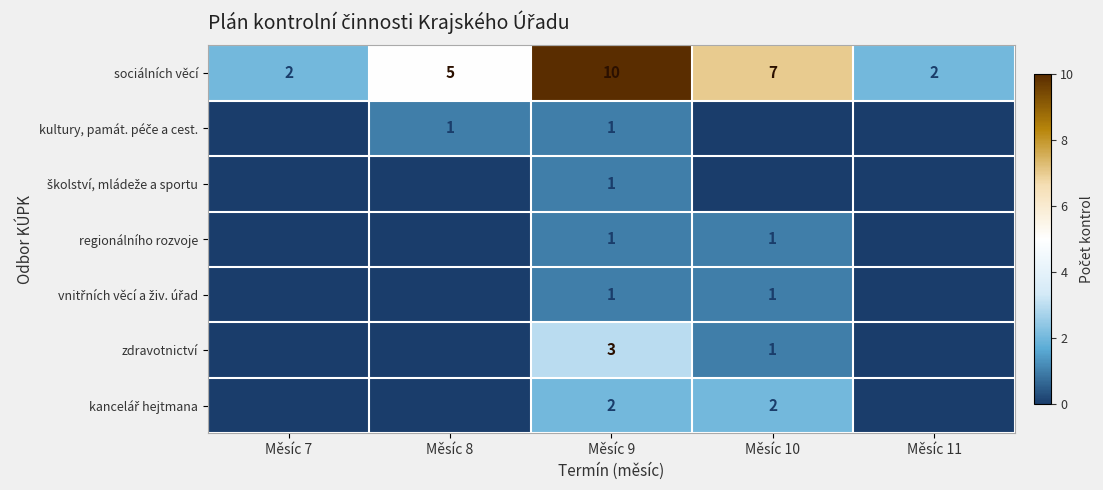

Count the sociálních věcí values in the range 2 to 7.

4